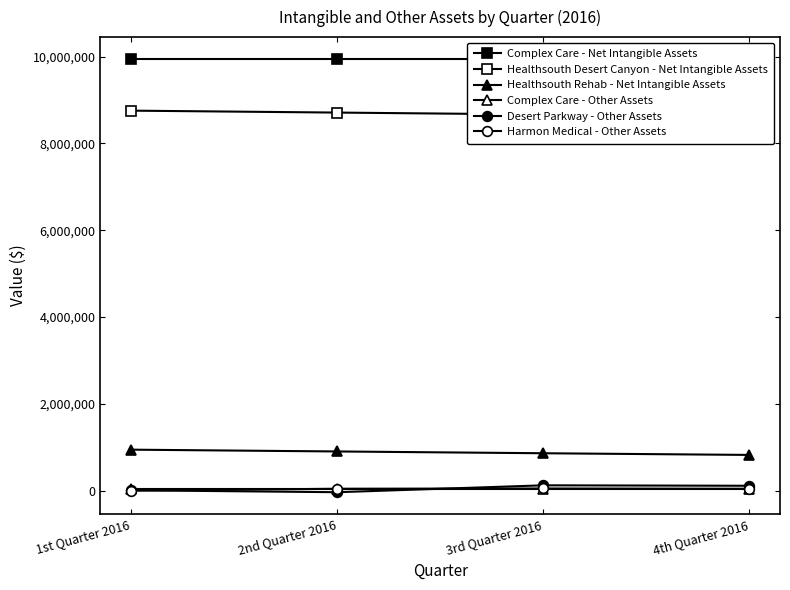

What is the maximum value for Healthsouth Desert Canyon - Net Intangible Assets?

8755957